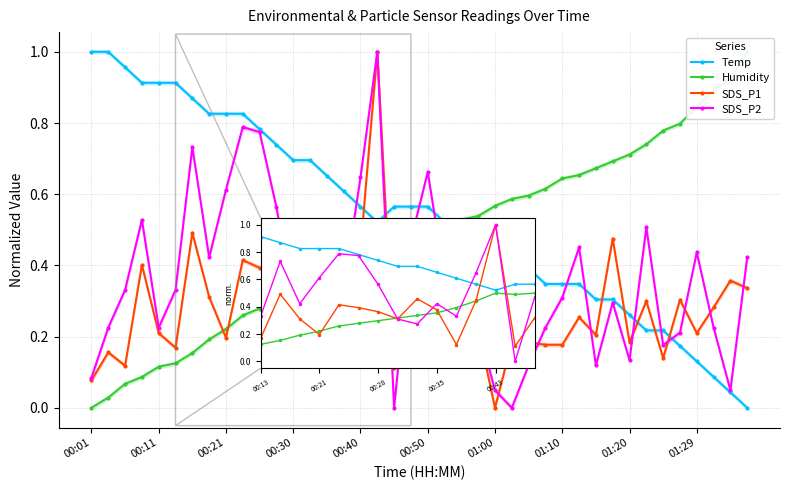

Which series has the largest total across all categories?

Temp